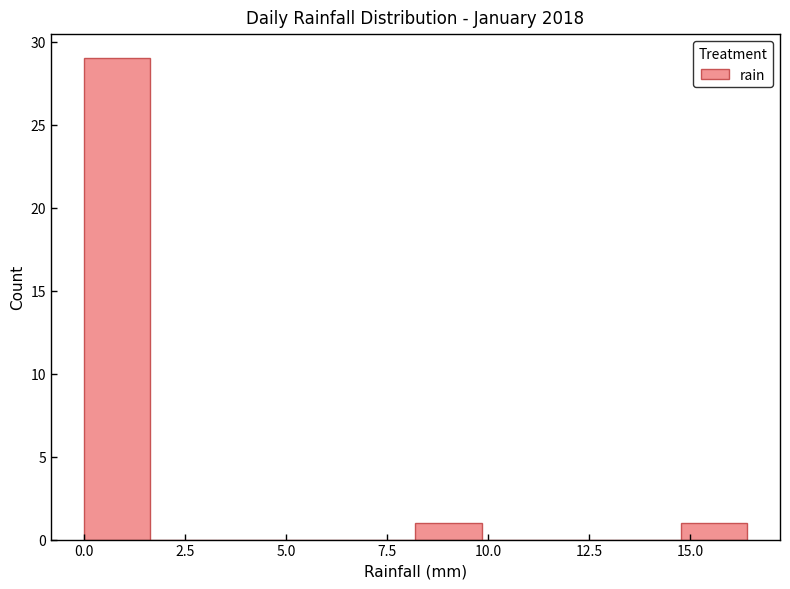

Read against the x-axis, roughly where is the centre of the tallest bar?

1.0